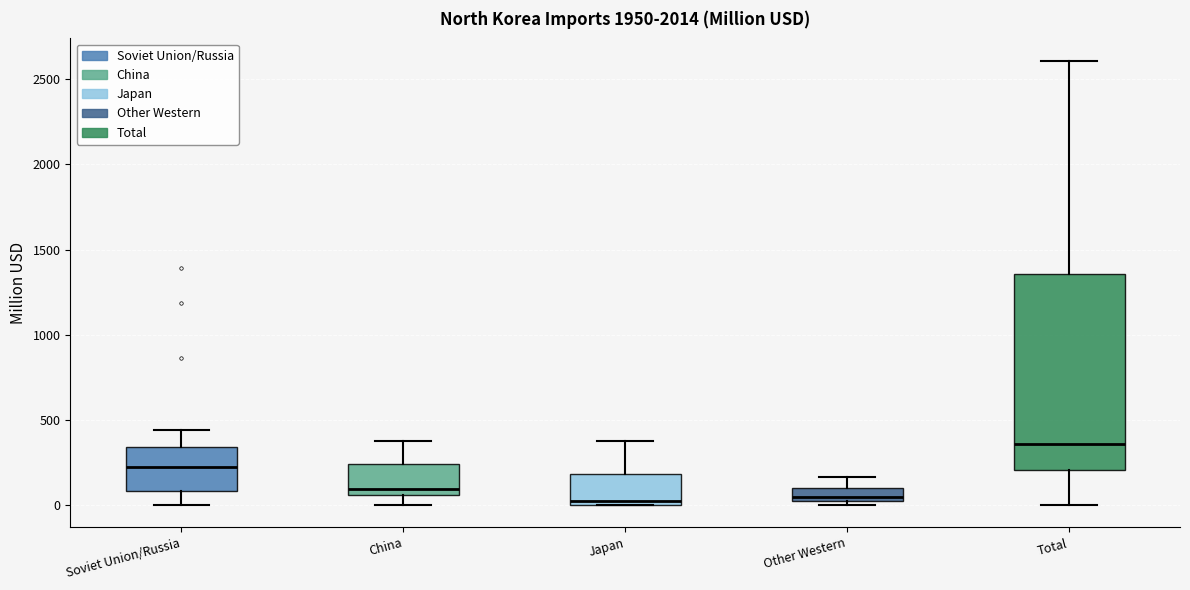

Comparing the boxes themselves (not the whiskers), which one is the tallest?

Total